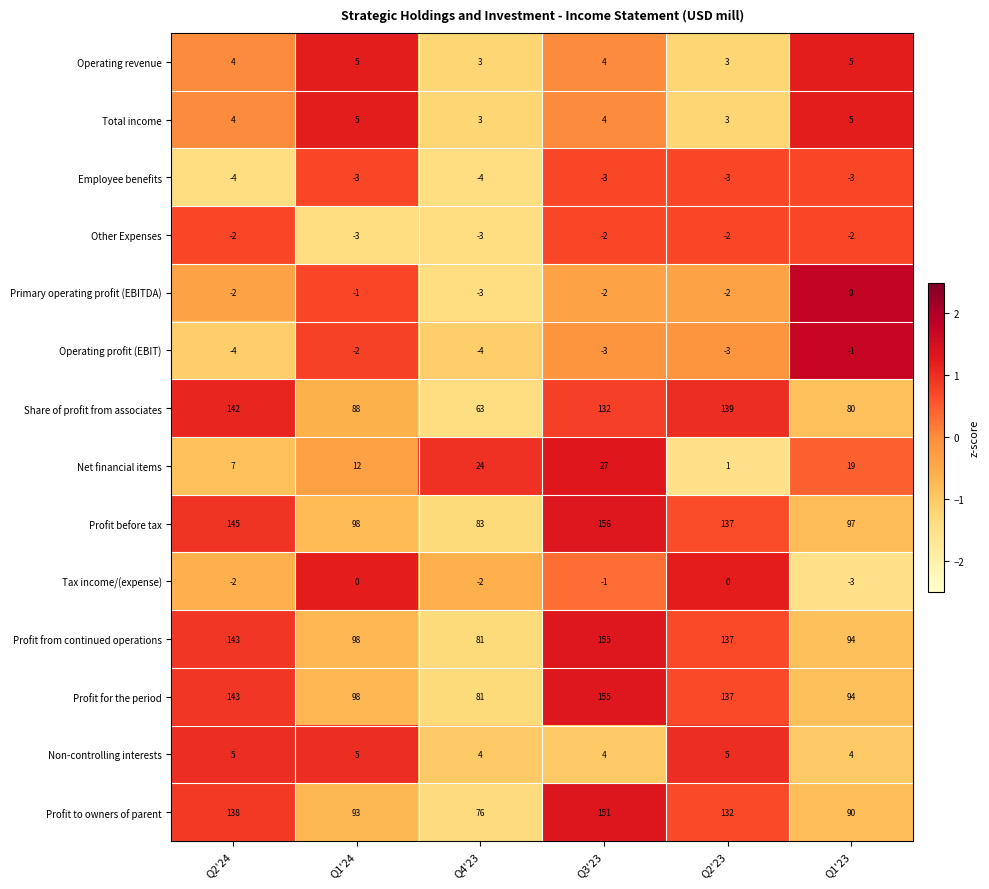

The Tax income/(expense) series shows -1 at Q3'23. True or false?

True